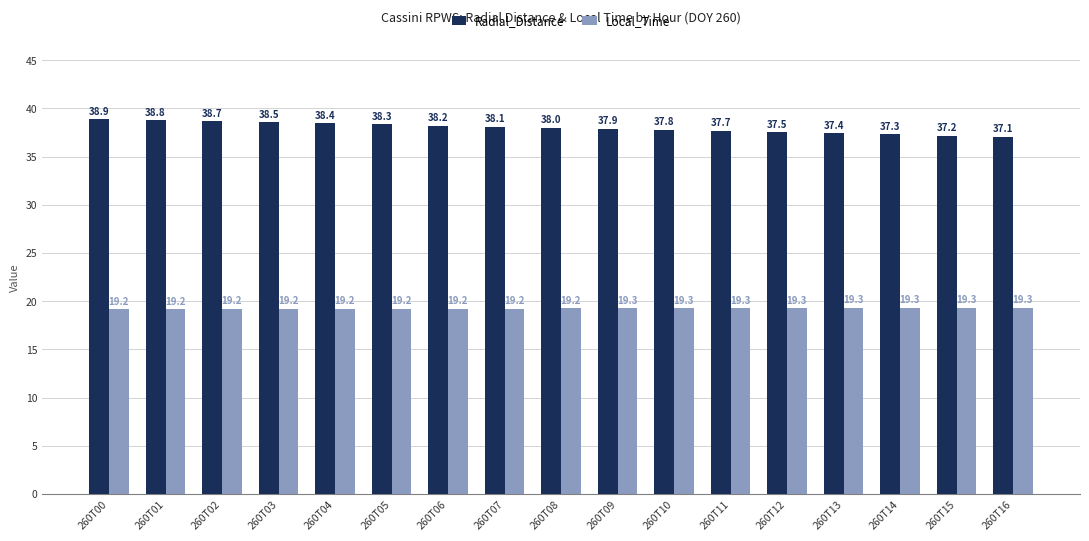

What is the maximum value for Radial_Distance?

38.9